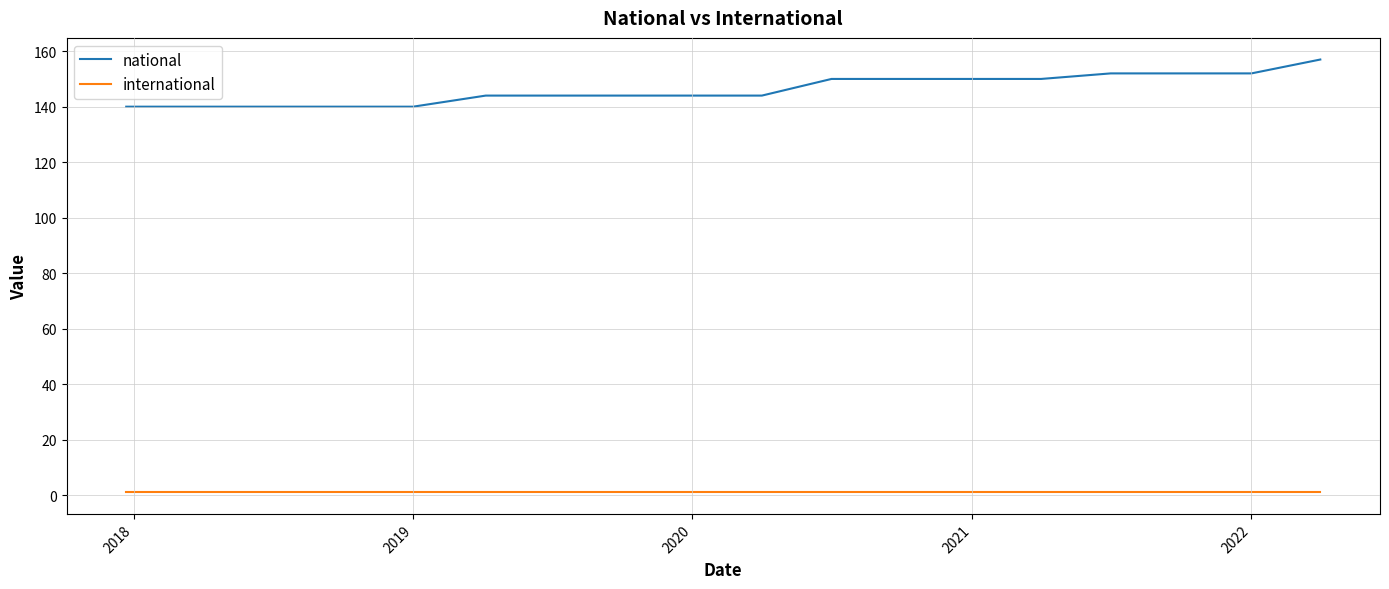

What is the difference between the maximum and minimum values in the national series?

17